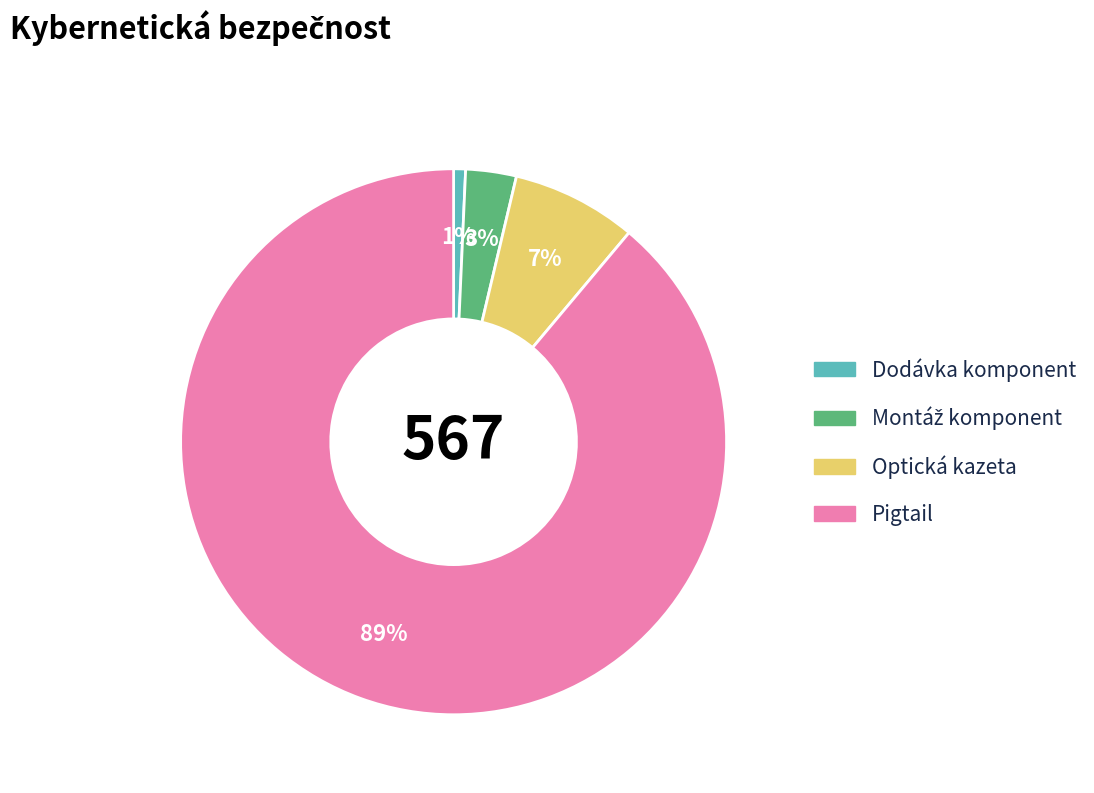

Count the number of slices in the pie.

4